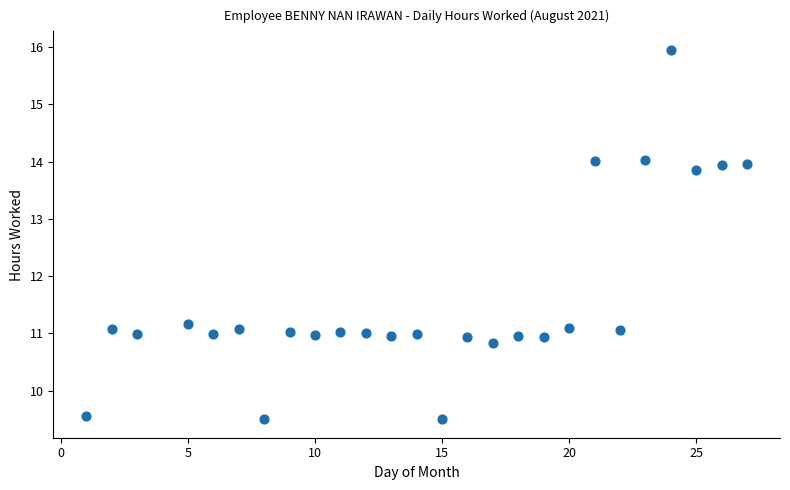

What is the range of X values (max minus min)?

26.0